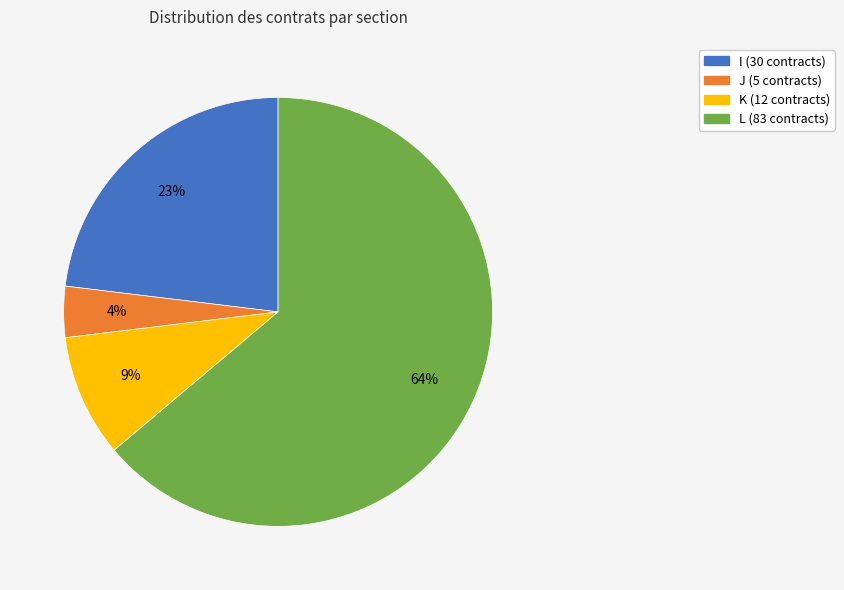

To the nearest percent, what percentage of the pie is L?

64%